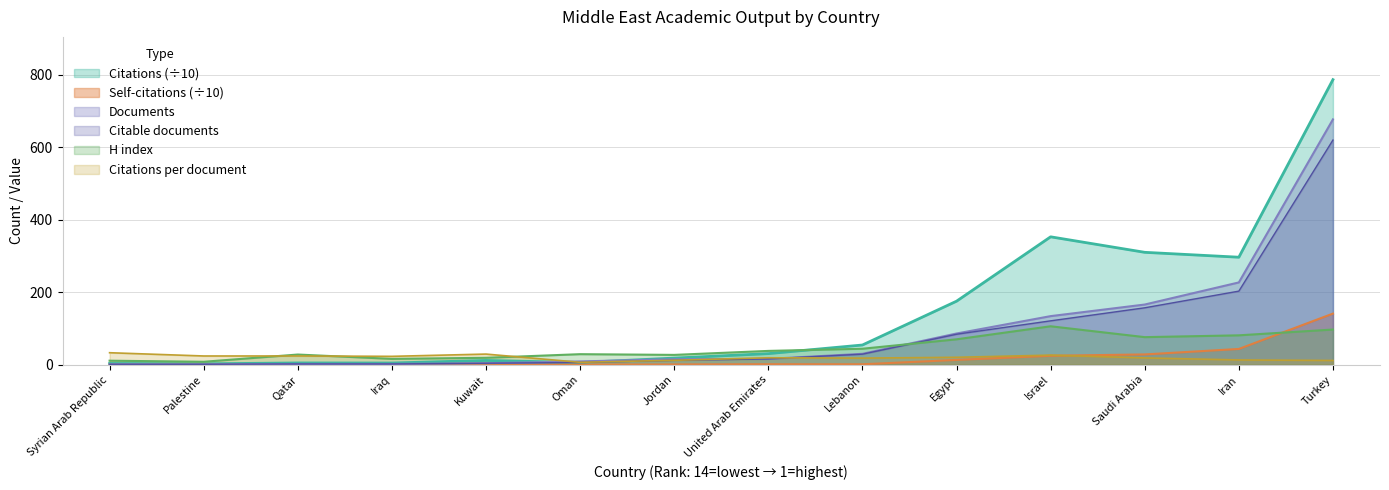

What is the total value across all series at Saudi Arabia?

756.1